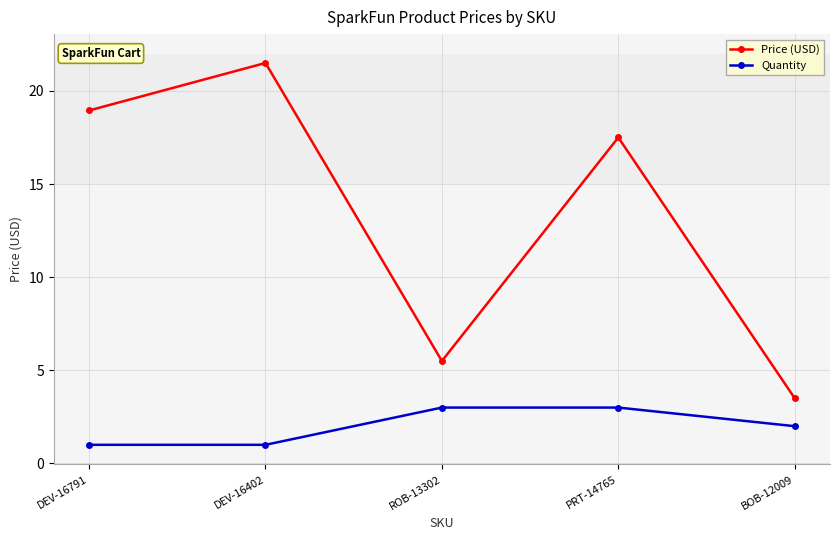

Is this an area chart (filled region under the line)?

No